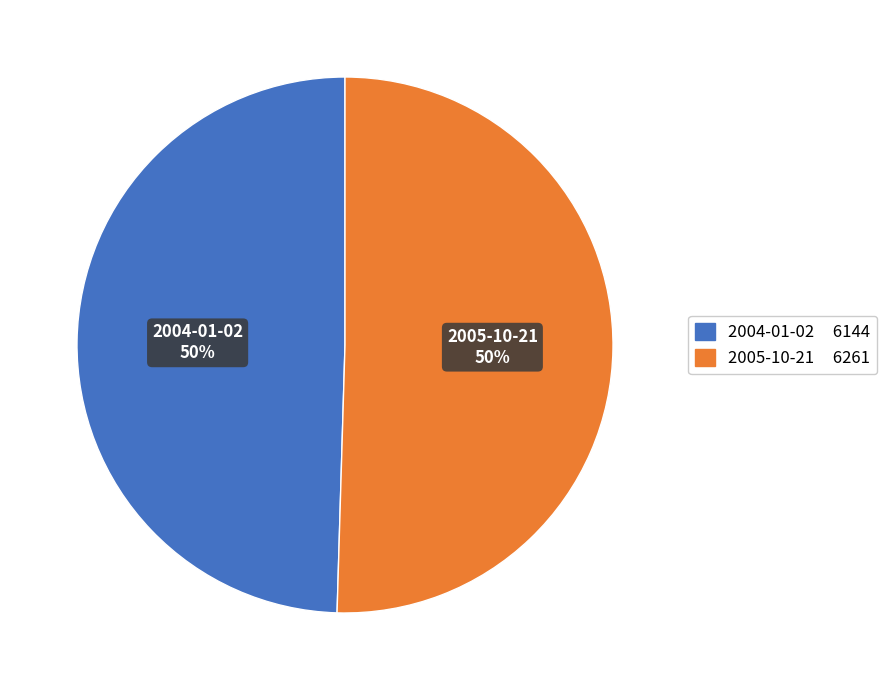

To the nearest percent, what percentage of the pie is 2005-10-21?

50%